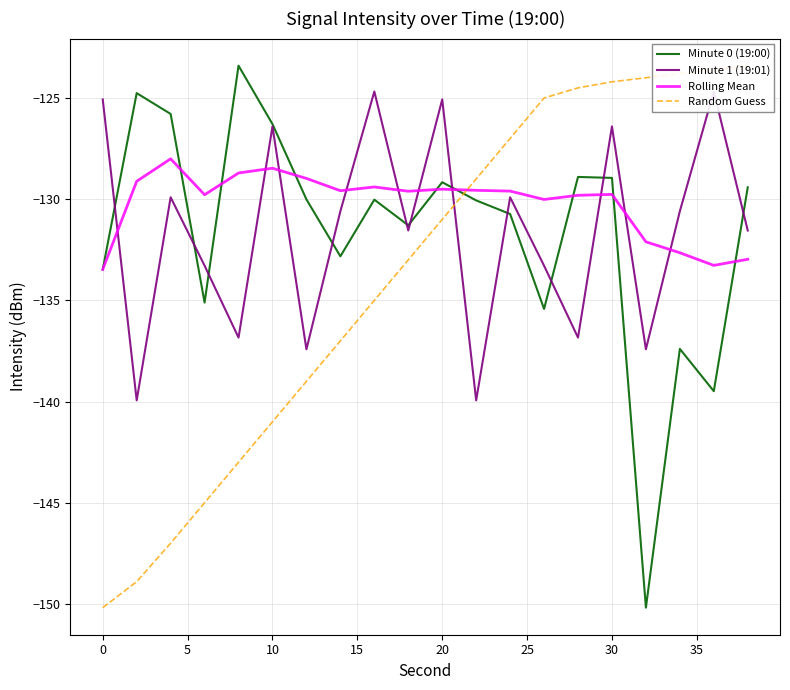

Does the chart have visible grid lines?

Yes